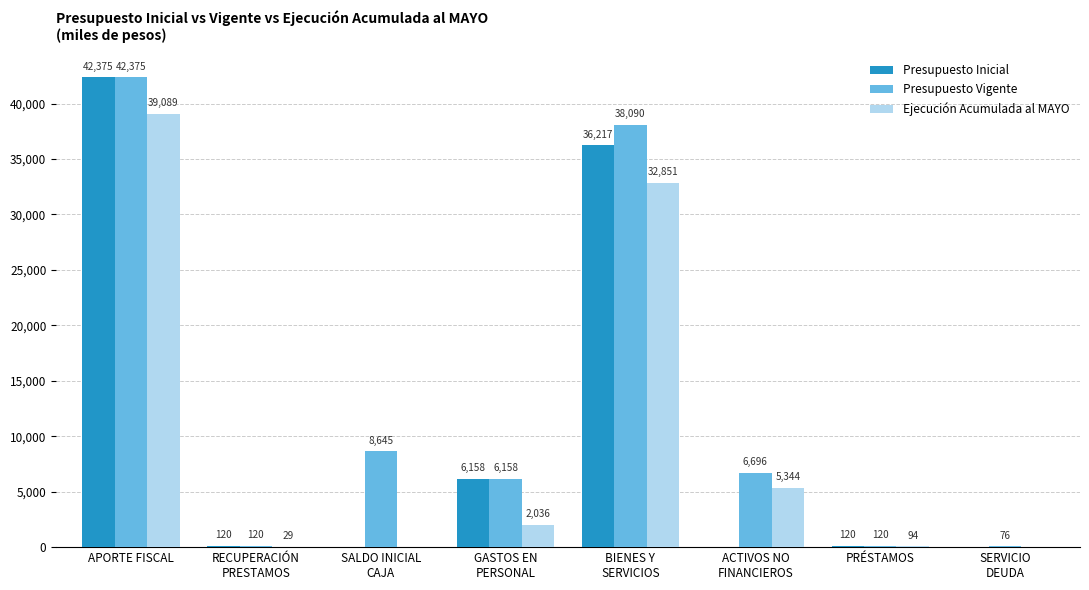

What is the sum of all Presupuesto Vigente values?

102280